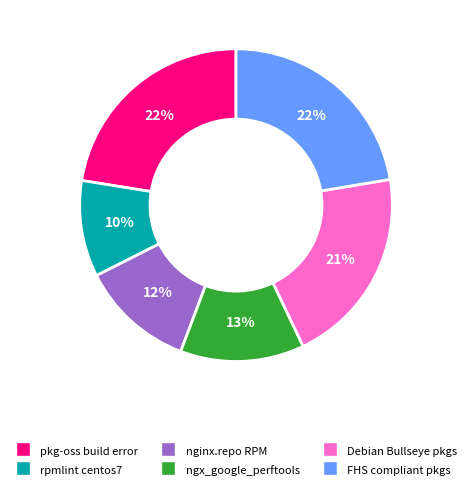

Which category has the smallest portion of the pie?

rpmlint centos7